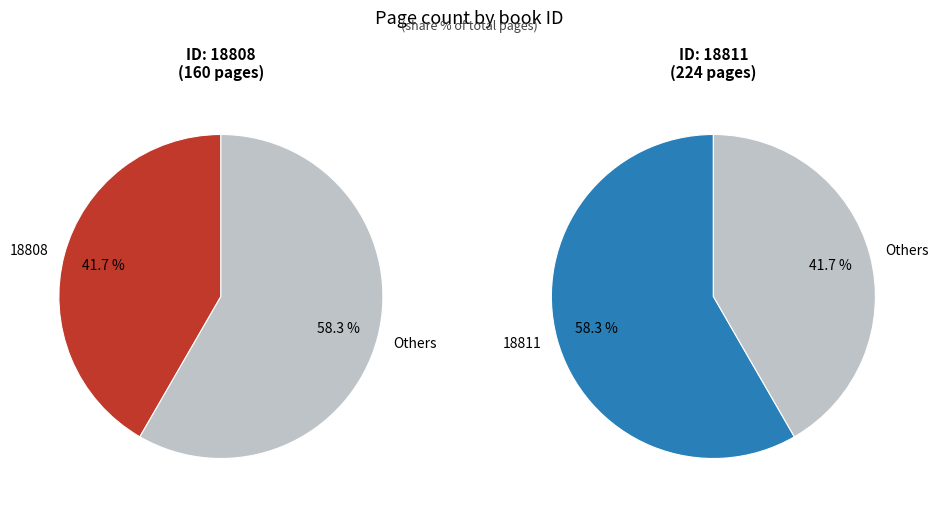

Is it true that 18808 is 42% of the pie?

True